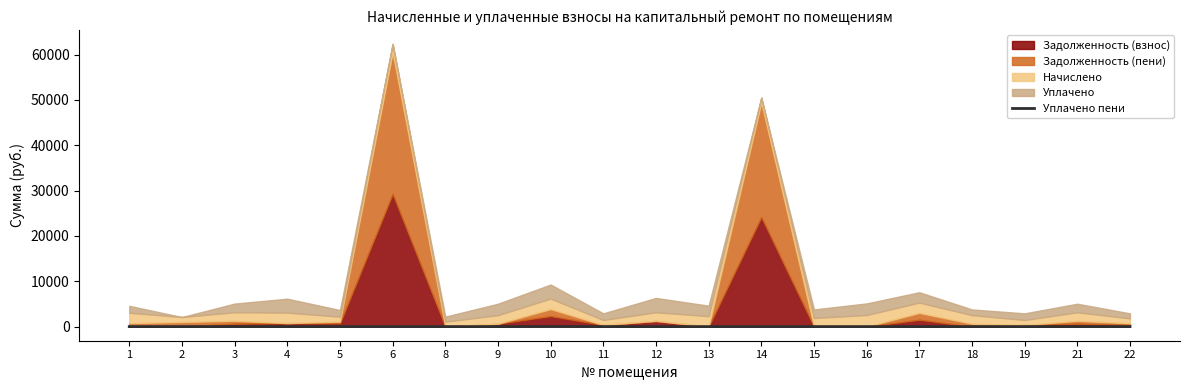

How many lines are shown in the chart?

1